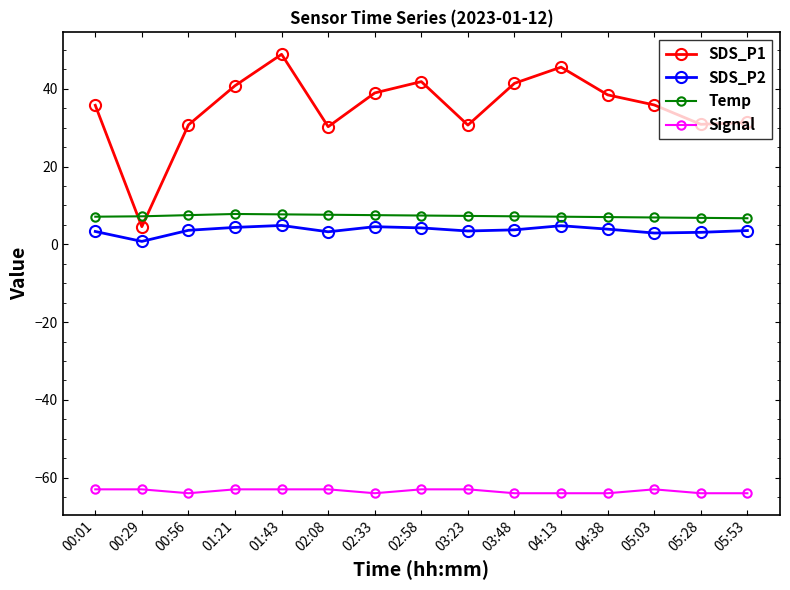

What is the value of the Signal point at the 5th from the left?

-63.0